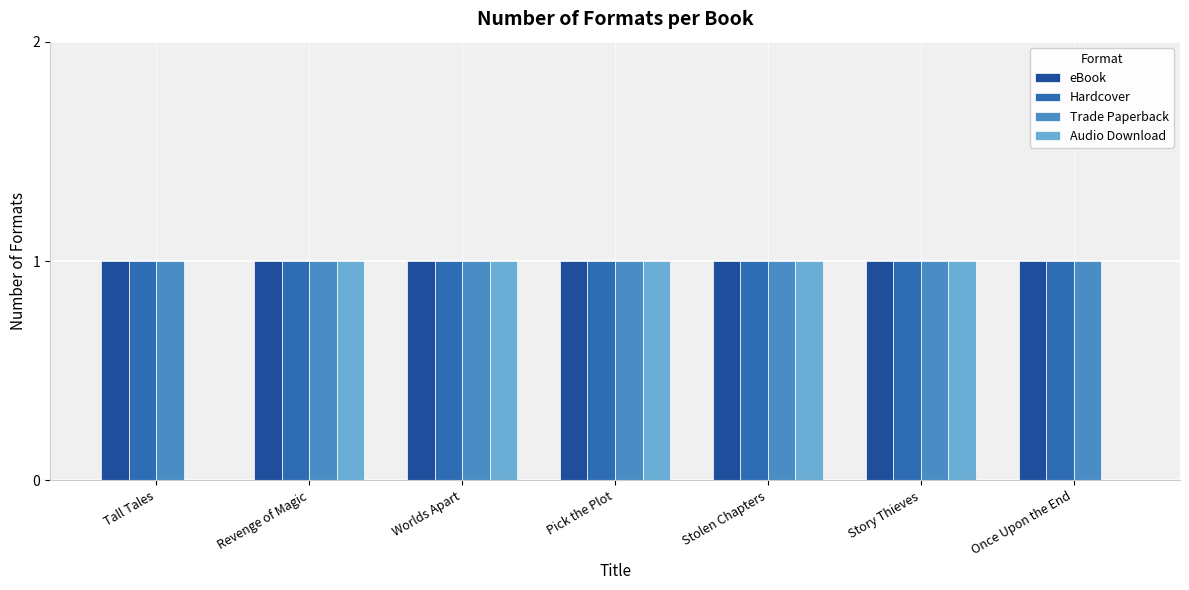

True or false: eBook has a value of 1 at Tall Tales.

True